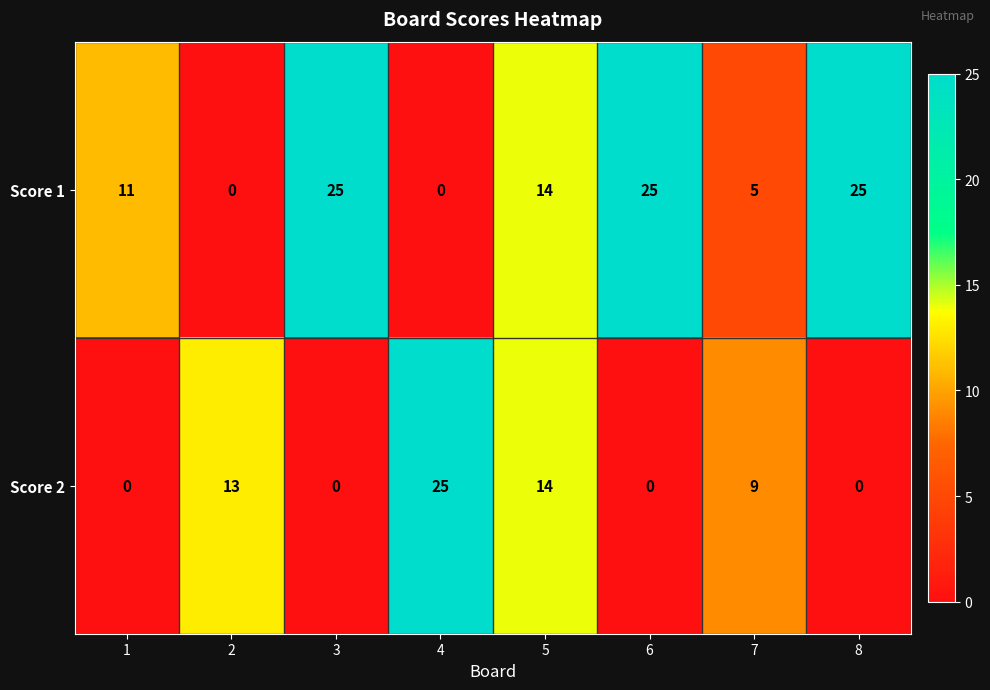

What is the maximum value for Score 2?

25